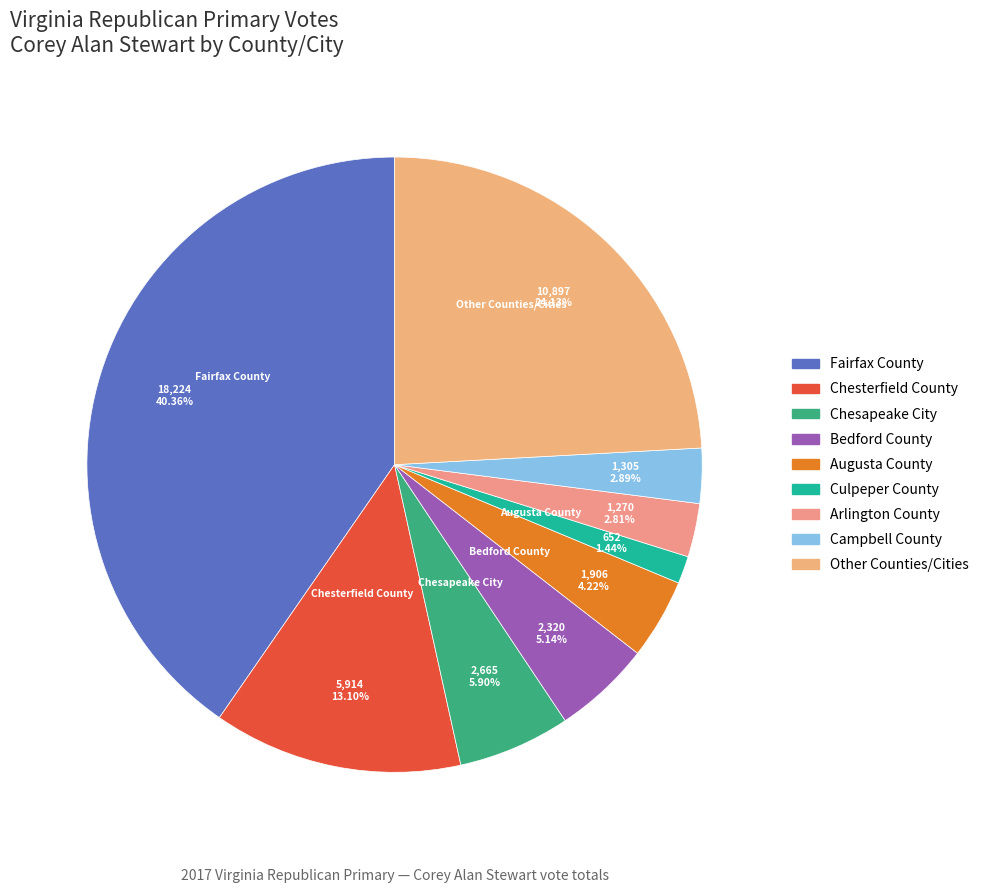

How many slices are in this pie chart?

9